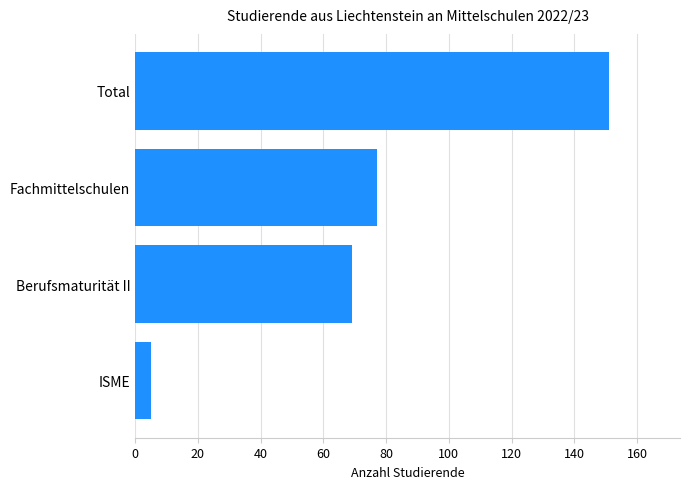

What value does the data have at Total?

151